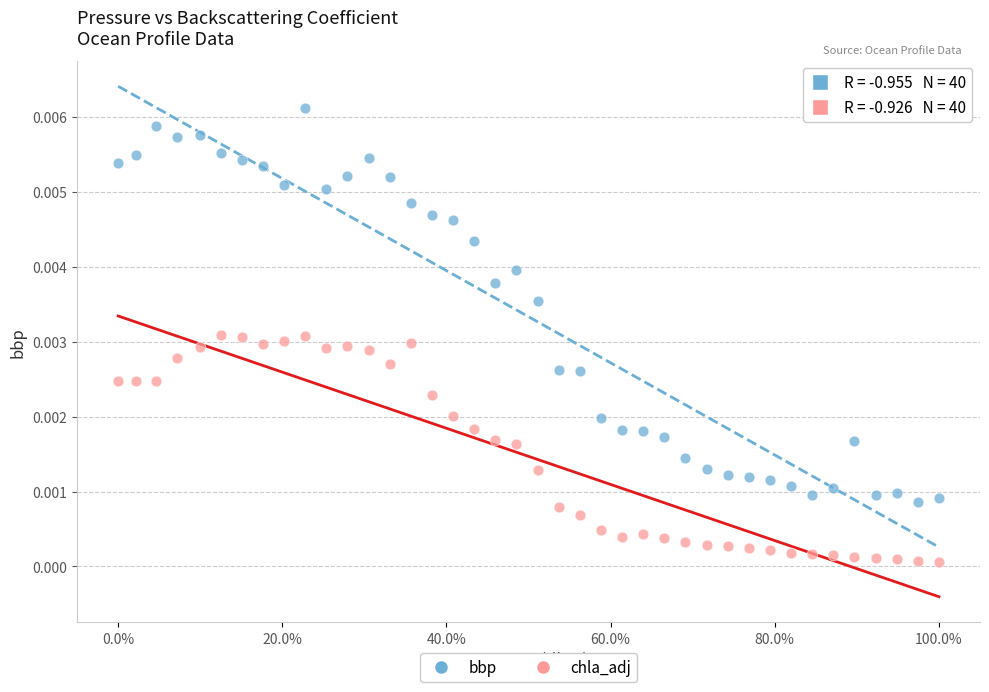

Across all data points, what is the range of X values (max minus min)?

1.0